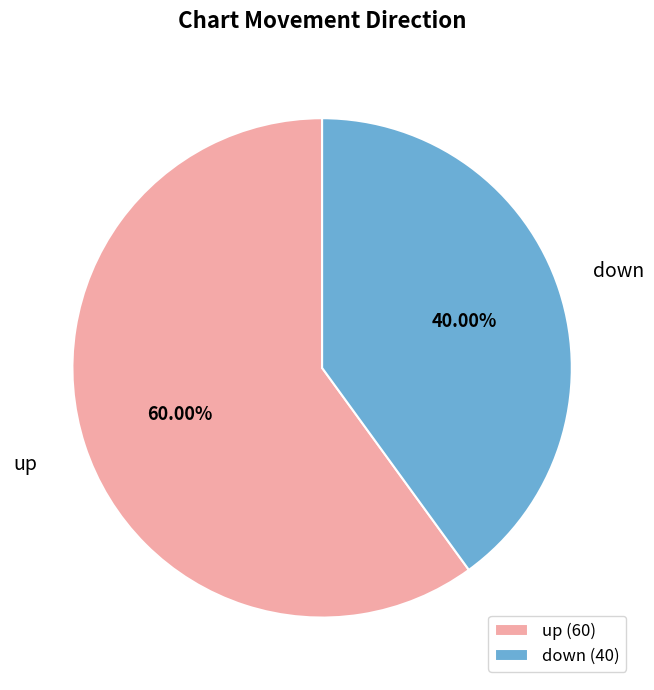

To the nearest percent, what is the combined percentage of up and down?

100%